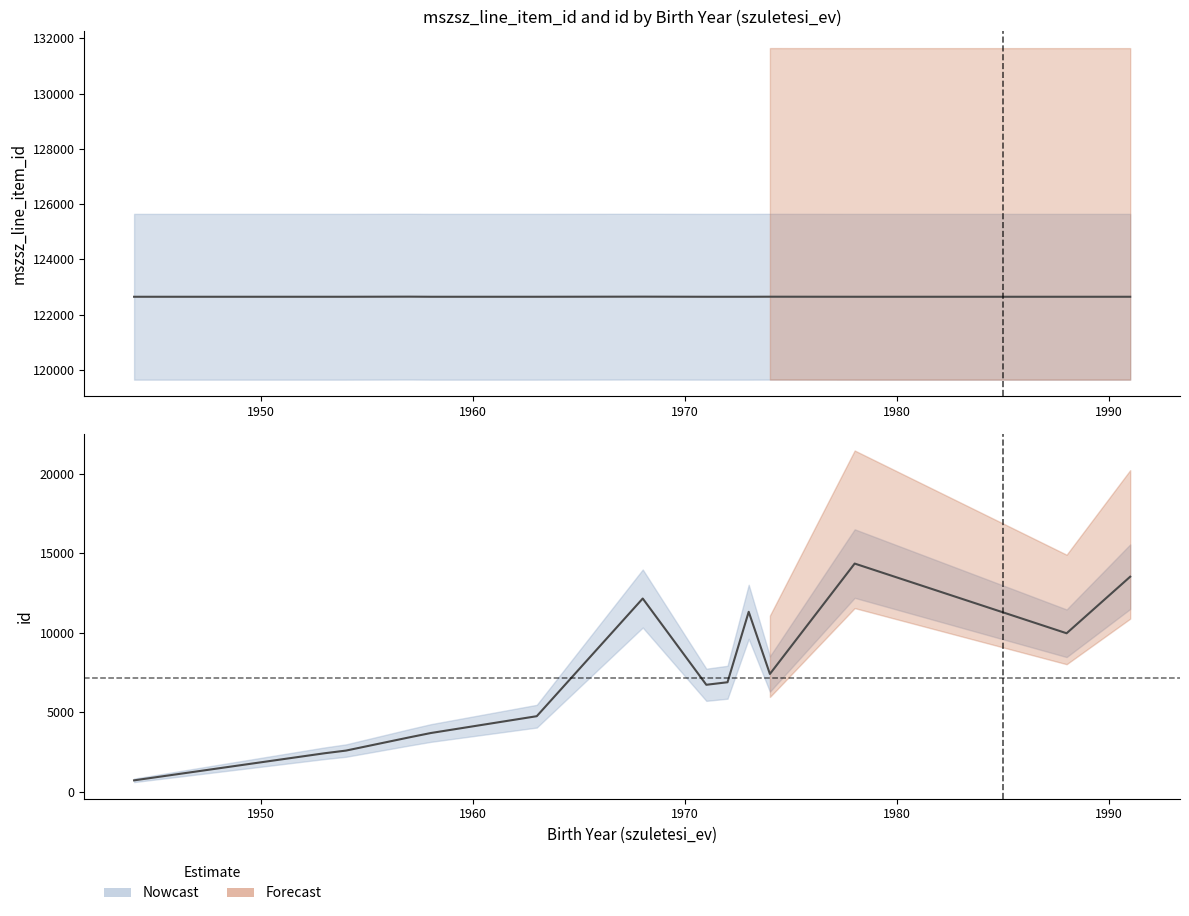

Rank the series by their average value, from lowest to highest.

id, mszsz_line_item_id